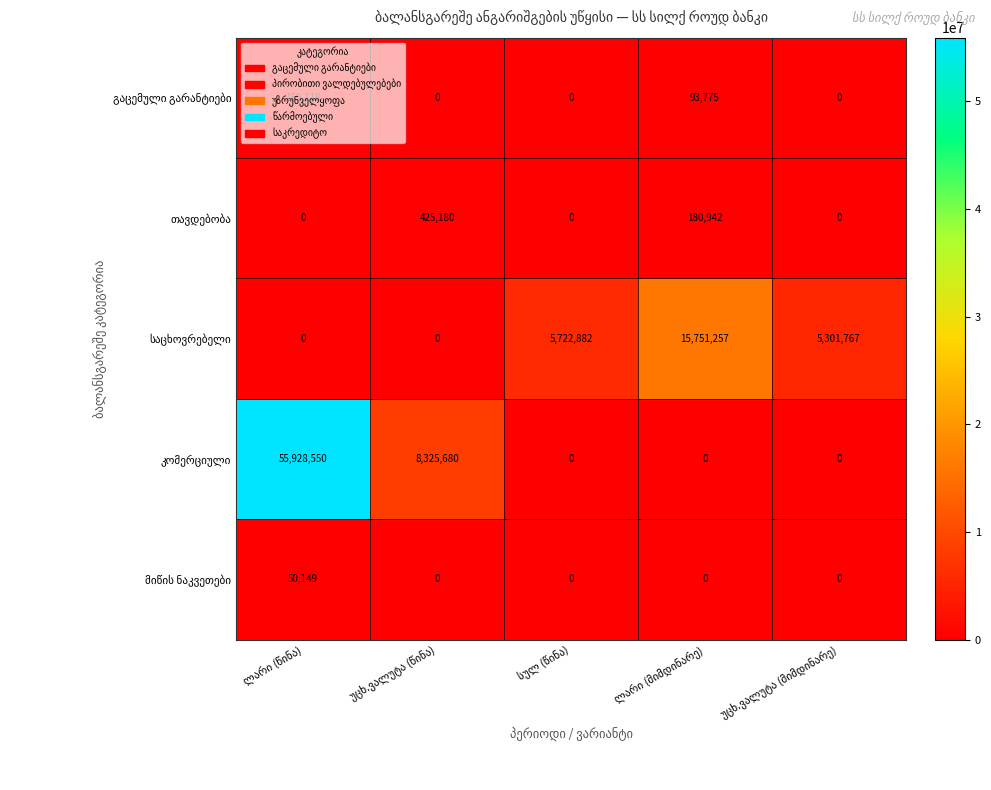

How many distinct data groups are displayed?

5